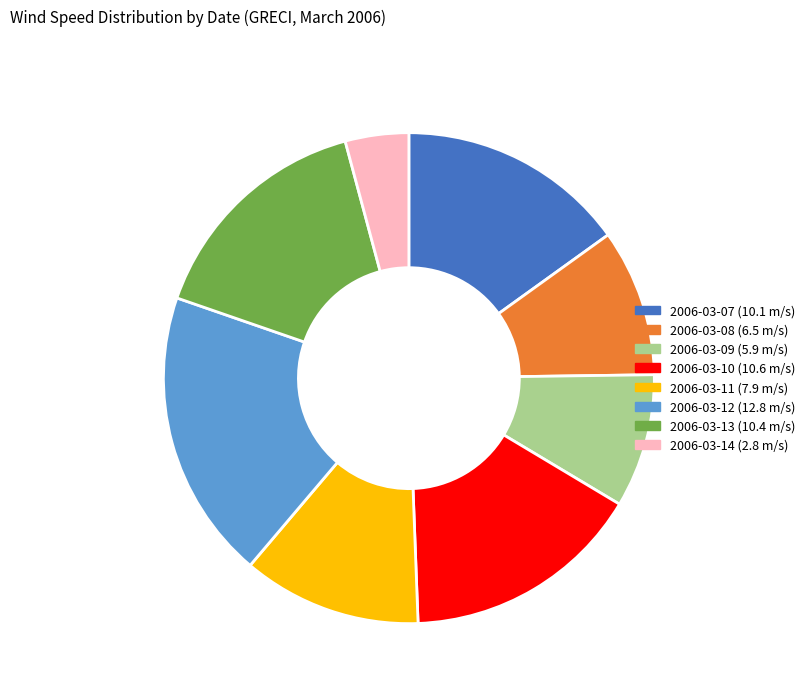

How many slices are in this pie chart?

8